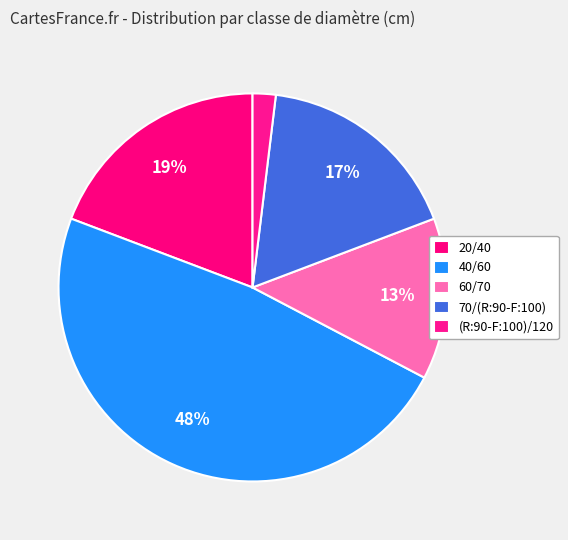

What is the smallest slice in the pie chart?

(R:90-F:100)/120